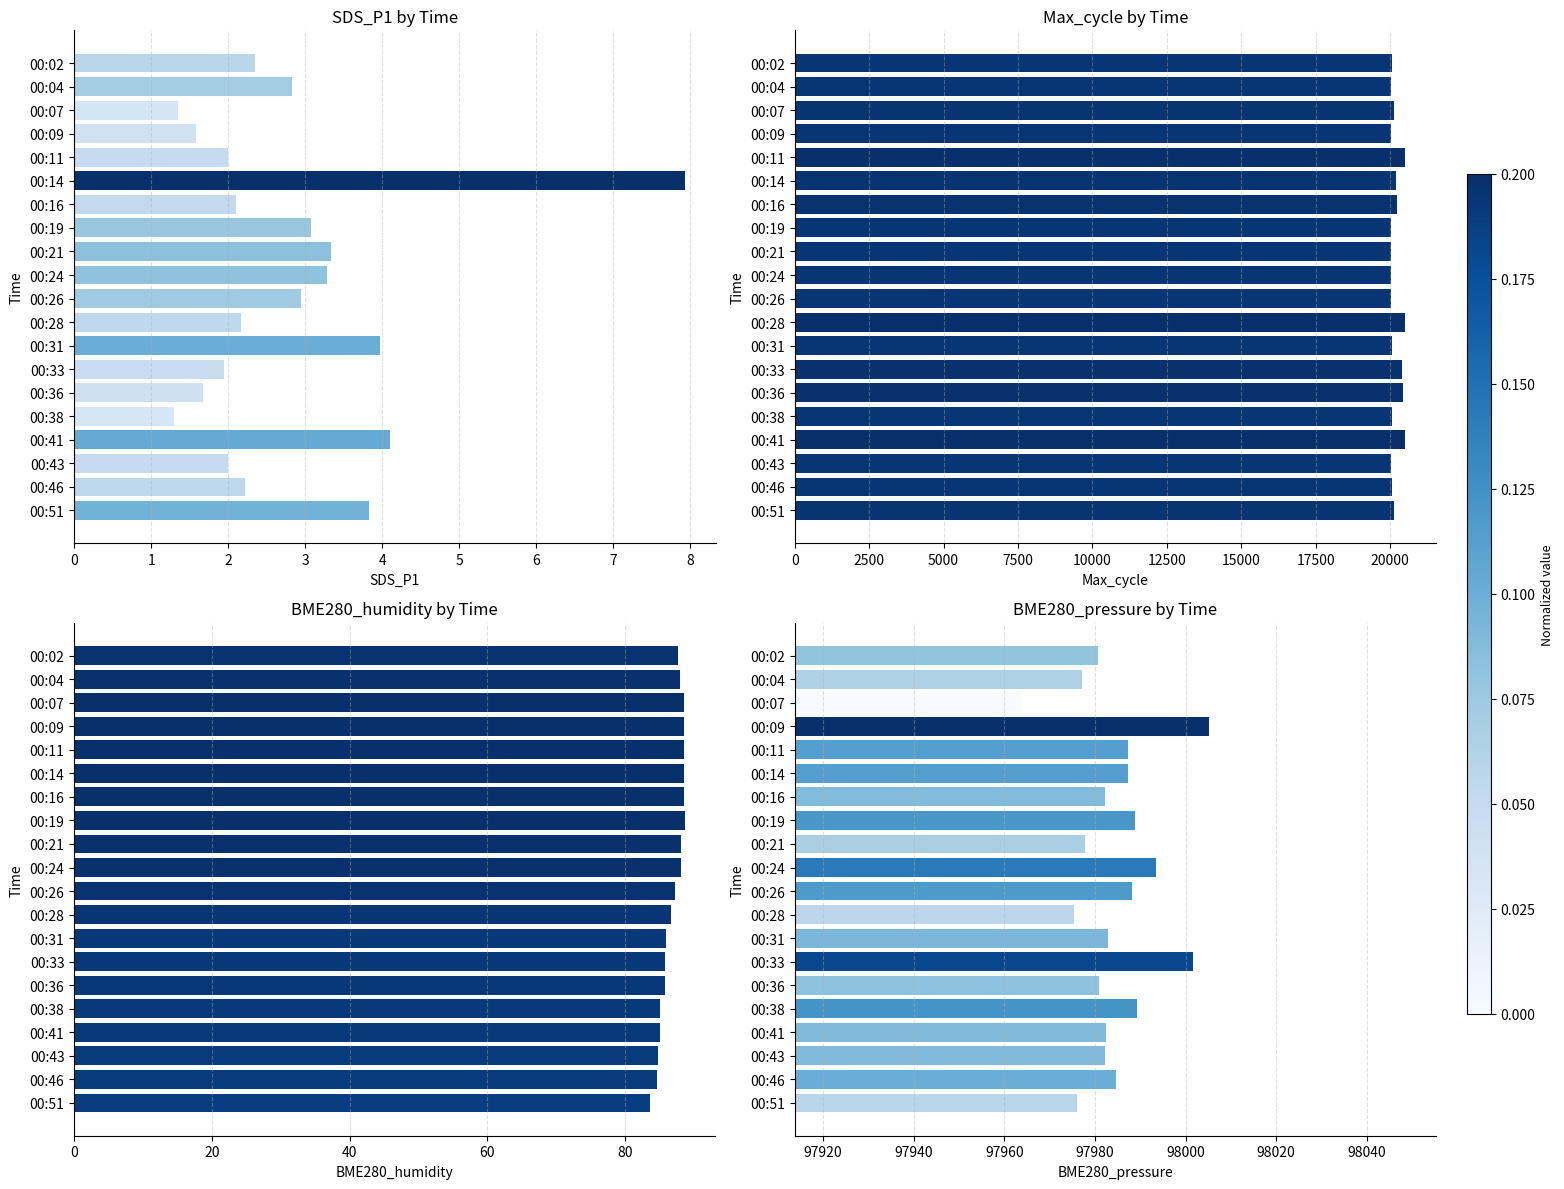

How many groups of bars are there?

20